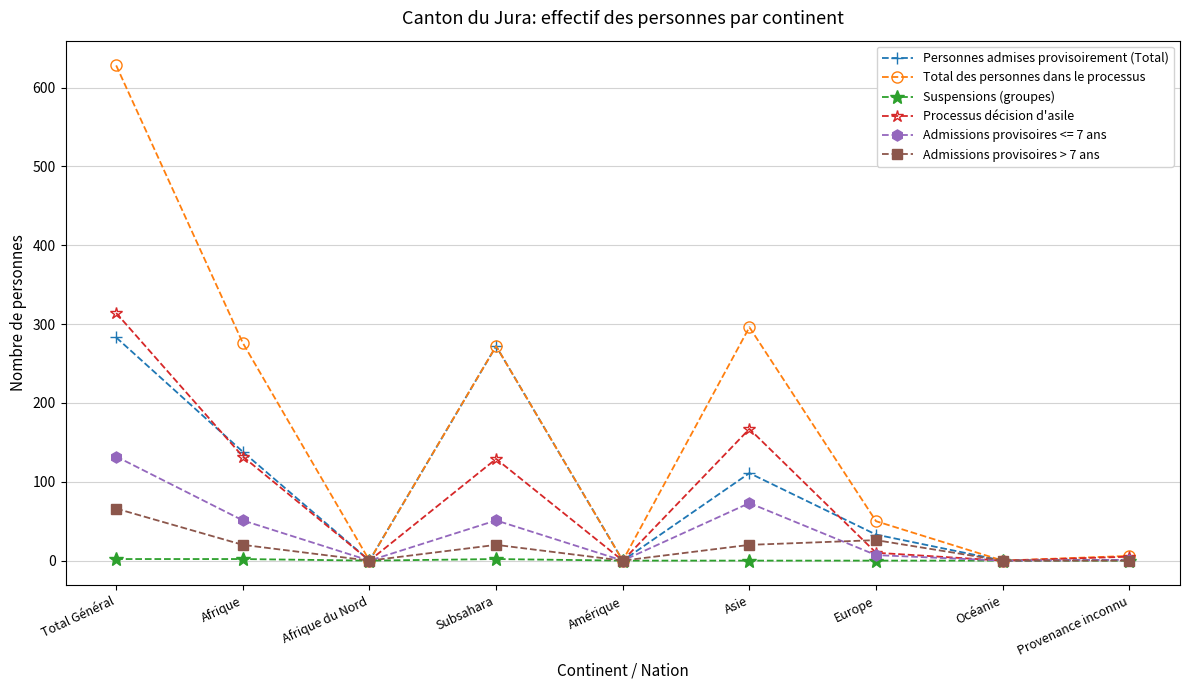

In Personnes admises provisoirement (Total), how many points are higher than both neighbors (excluding endpoints)?

2